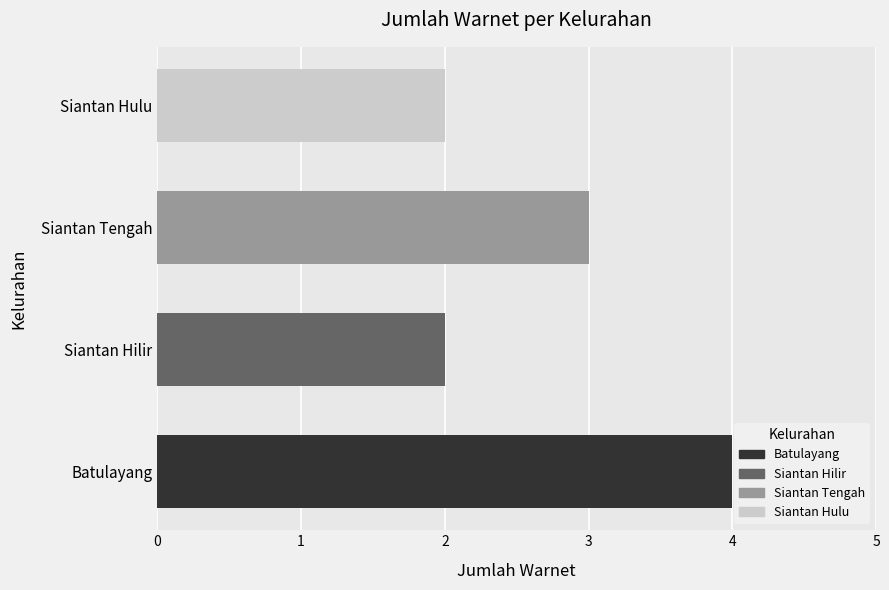

What is the difference between the second highest and second lowest values?

1